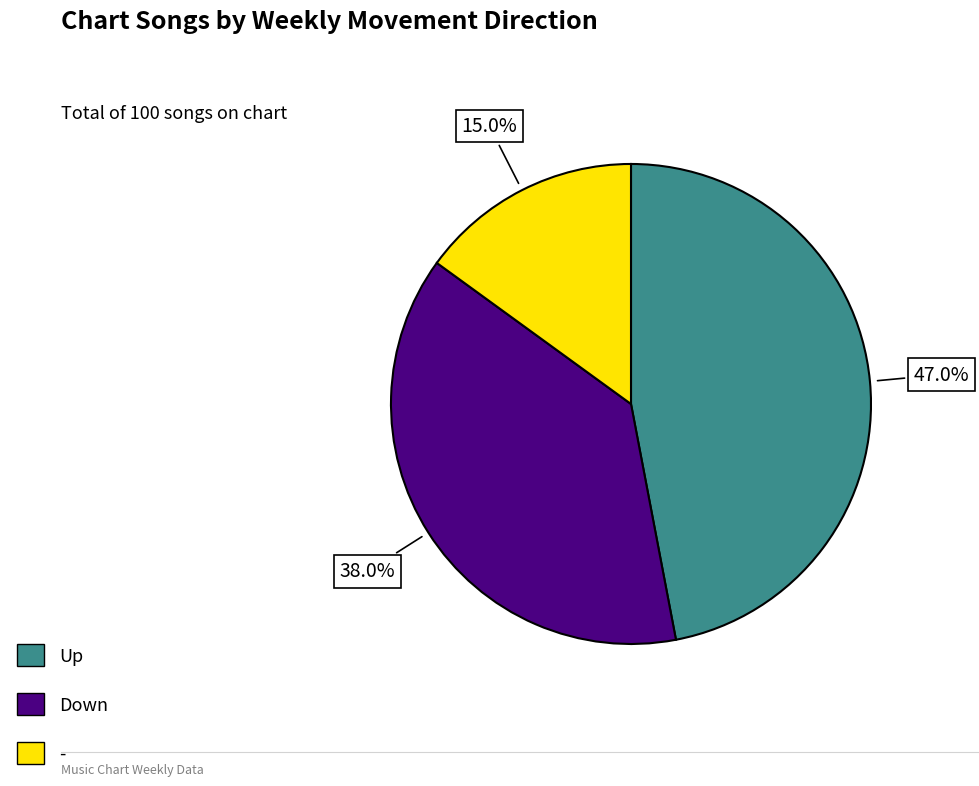

Which slice is the smallest?

-